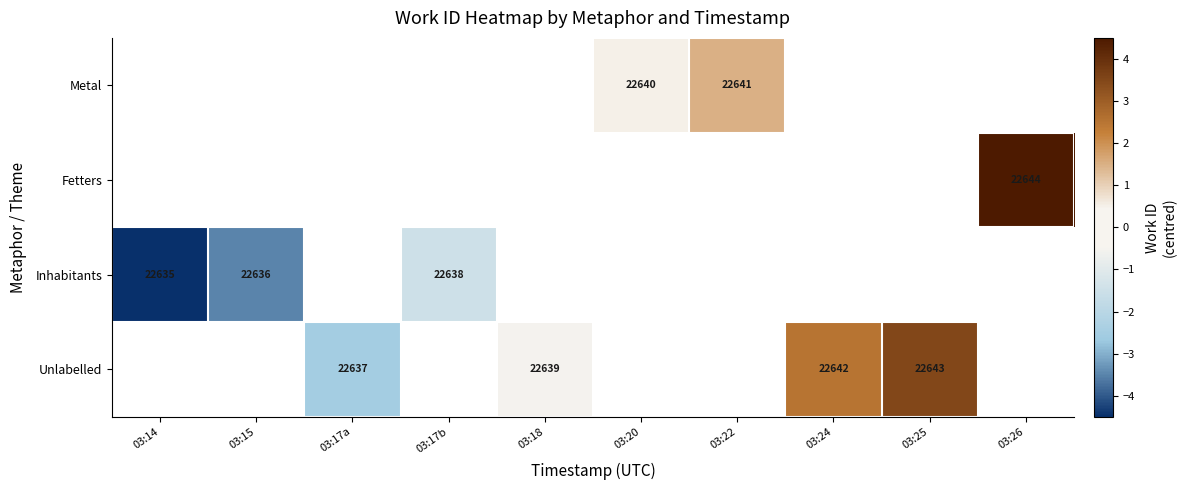

The value of Inhabitants at 03:14 is 22635.0. True or false?

True